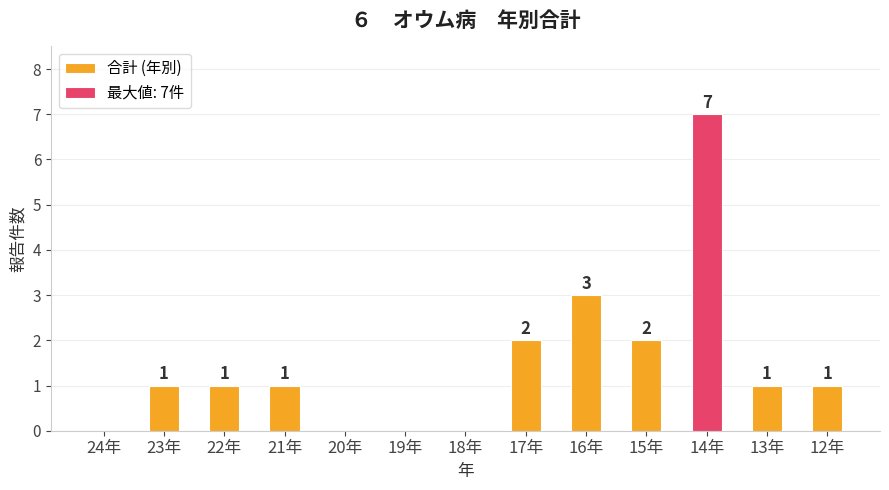

What is the sum of the values at 22年 and 20年?

1